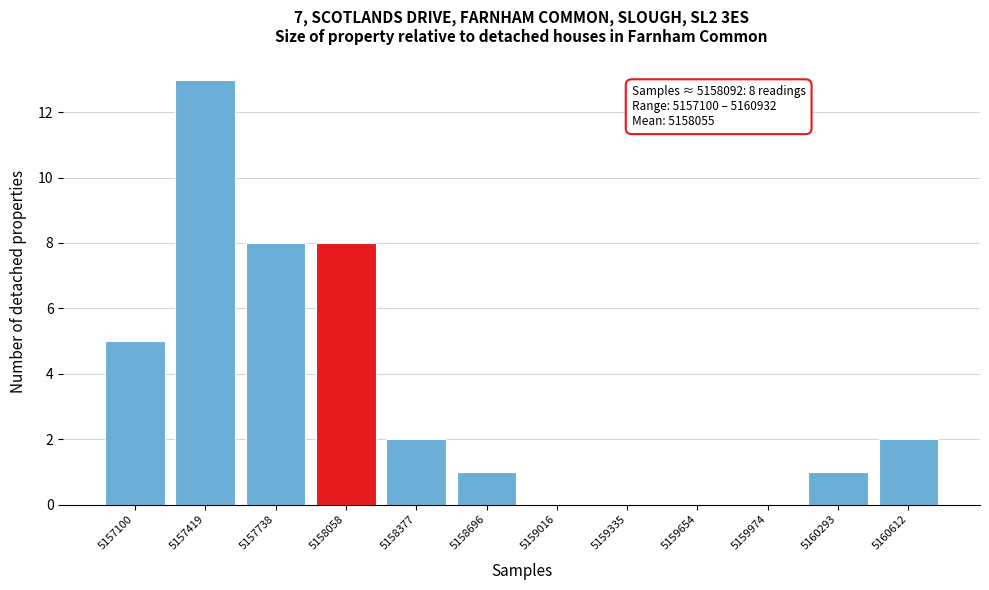

Reading left to right, what are all the values shown in this chart?

5157100=5	5157419=13	5157738=8	5158058=8	5158377=2	5158696=1	5159016=0	5159335=0	5159654=0	5159974=0	5160293=1	5160612=2